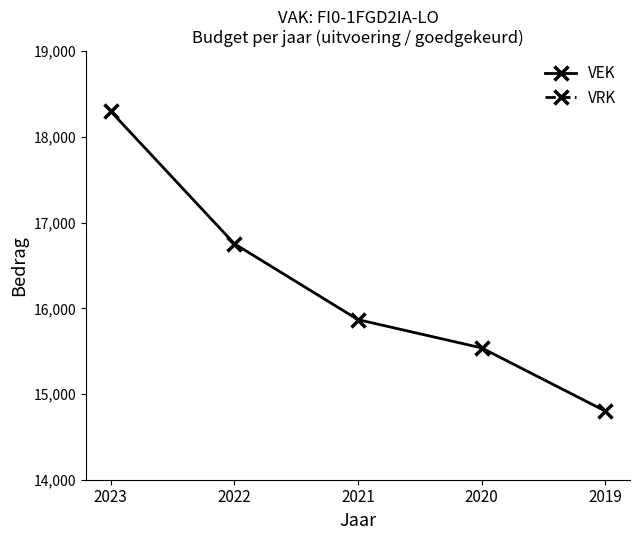

Which has a higher value, 2019 or 2020?

2020